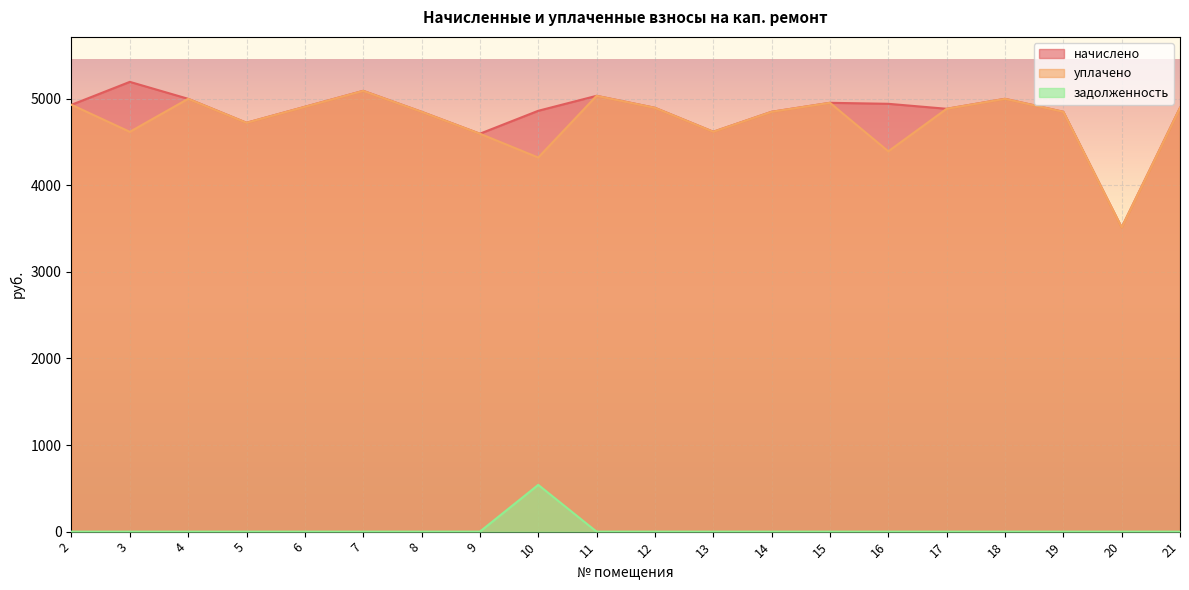

What are all the series names shown in the legend?

начислено, уплачено, задолженность